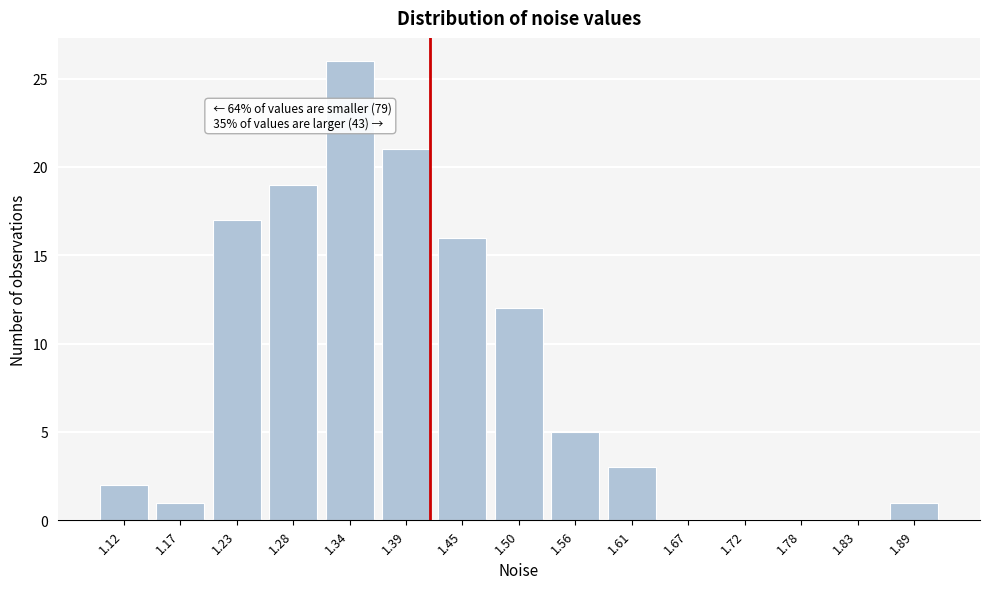

Reading right to left, list all the values displayed in this chart.

1.89=1	1.83=0	1.78=0	1.72=0	1.67=0	1.61=3	1.56=5	1.50=12	1.45=16	1.39=21	1.34=26	1.28=19	1.23=17	1.17=1	1.12=2